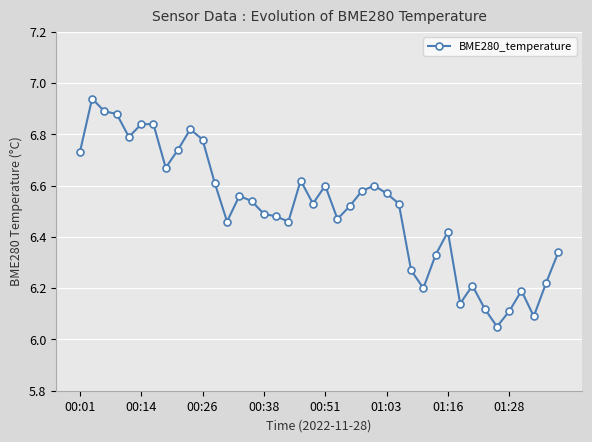

True or false: the data has more than 2 interior local peaks.

True